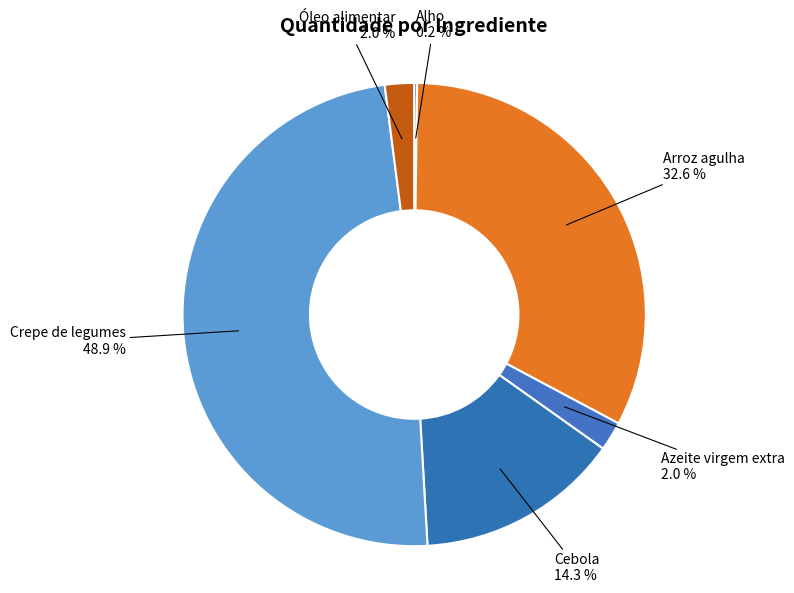

What is the largest slice in the pie chart?

Crepe de legumes